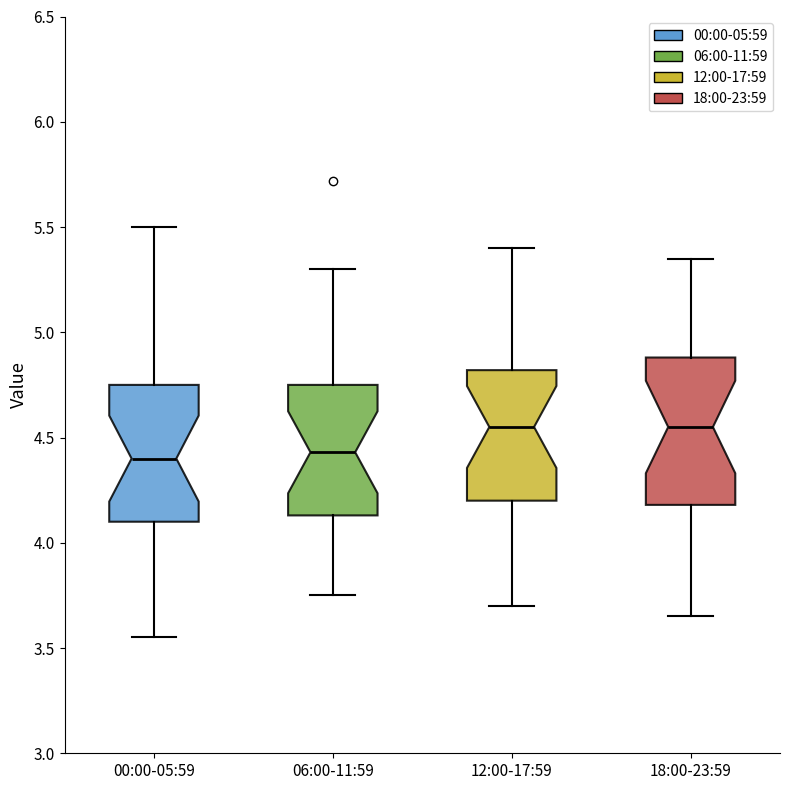

Reading left to right, read every box against the y-axis: the position of its median line, the range the box covers, and the ends of its whiskers. The values are not printed on the chart, so give them approximately, as read against the axis.

00:00-05:59: median 4.40, box 4.10 to 4.75, whiskers 3.55 to 5.50
06:00-11:59: median 4.45, box 4.15 to 4.75, whiskers 3.75 to 5.30
12:00-17:59: median 4.55, box 4.20 to 4.80, whiskers 3.70 to 5.40
18:00-23:59: median 4.55, box 4.20 to 4.90, whiskers 3.65 to 5.35